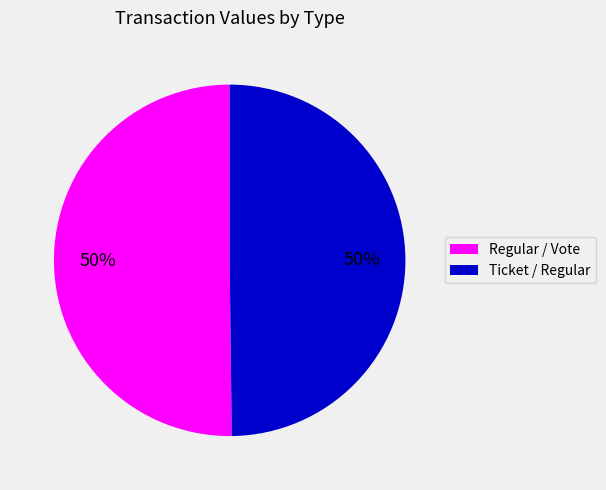

Approximately how many times larger is the value at Regular / Vote compared to Ticket / Regular?

1.0